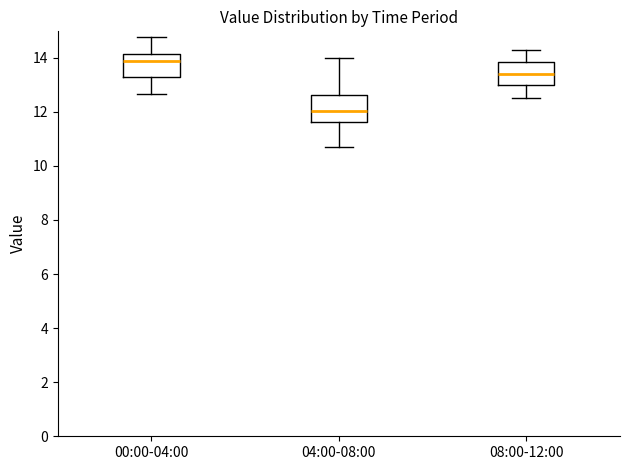

Reading left to right, read every box against the y-axis: the position of its median line, the range the box covers, and the ends of its whiskers. The values are not printed on the chart, so give them approximately, as read against the axis.

00:00-04:00: median 13.8, box 13.2 to 14.2, whiskers 12.6 to 14.8
04:00-08:00: median 12.0, box 11.6 to 12.6, whiskers 10.8 to 14.0
08:00-12:00: median 13.4, box 13.0 to 13.8, whiskers 12.6 to 14.4